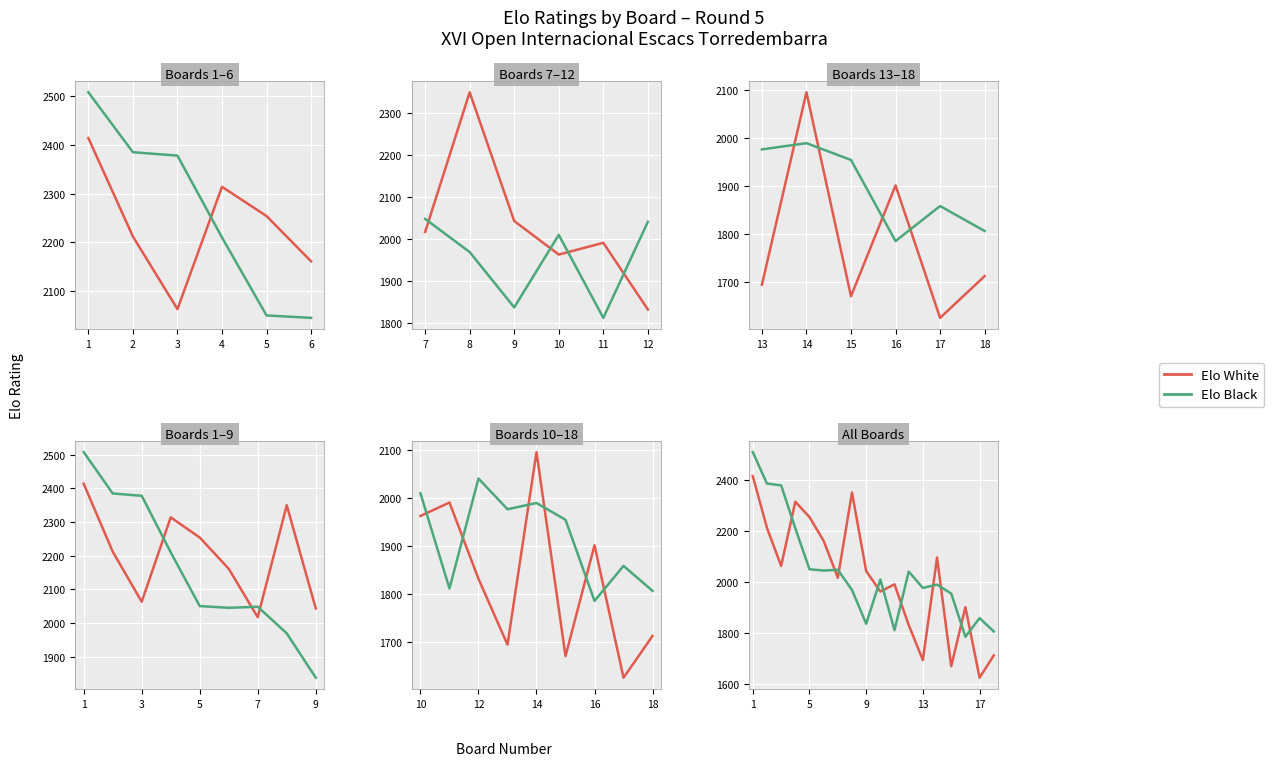

What is the maximum value for Elo White?

2414